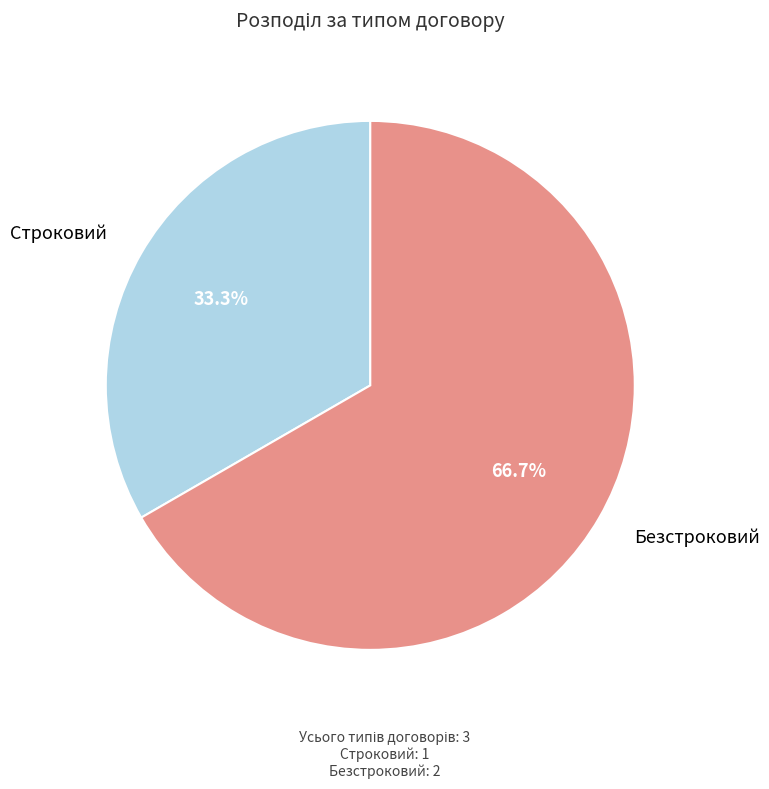

What percentage is the Строковий slice, to the nearest percent?

33%